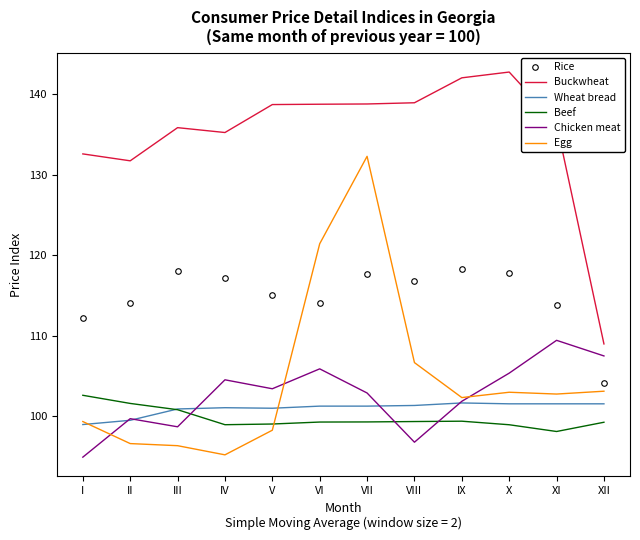

True or false: Rice has more than 0 interior local peaks.

True